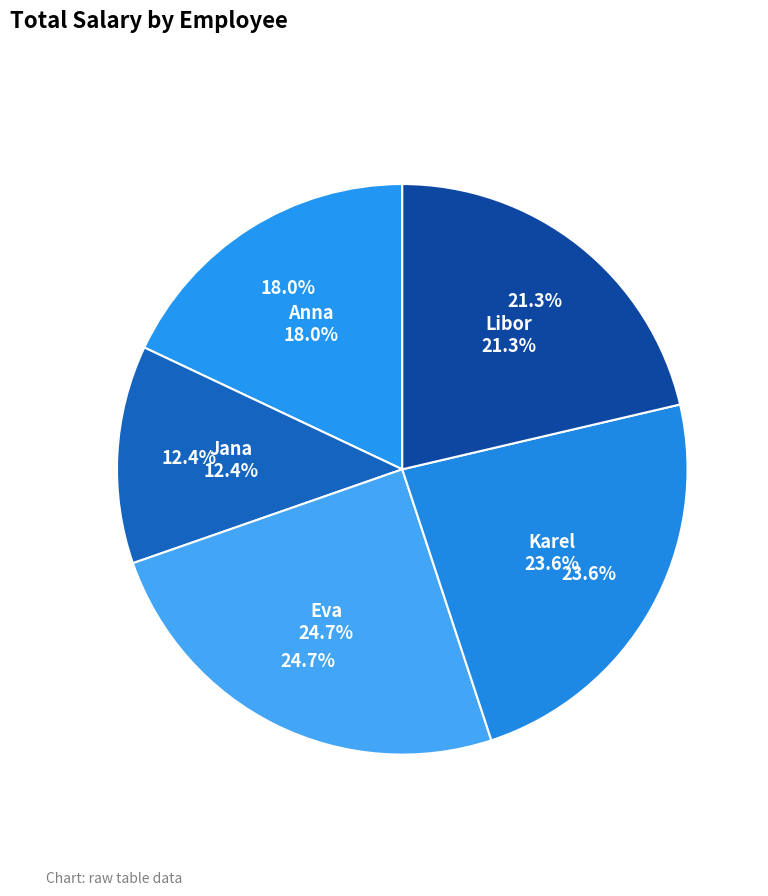

Count the number of slices in the pie.

5